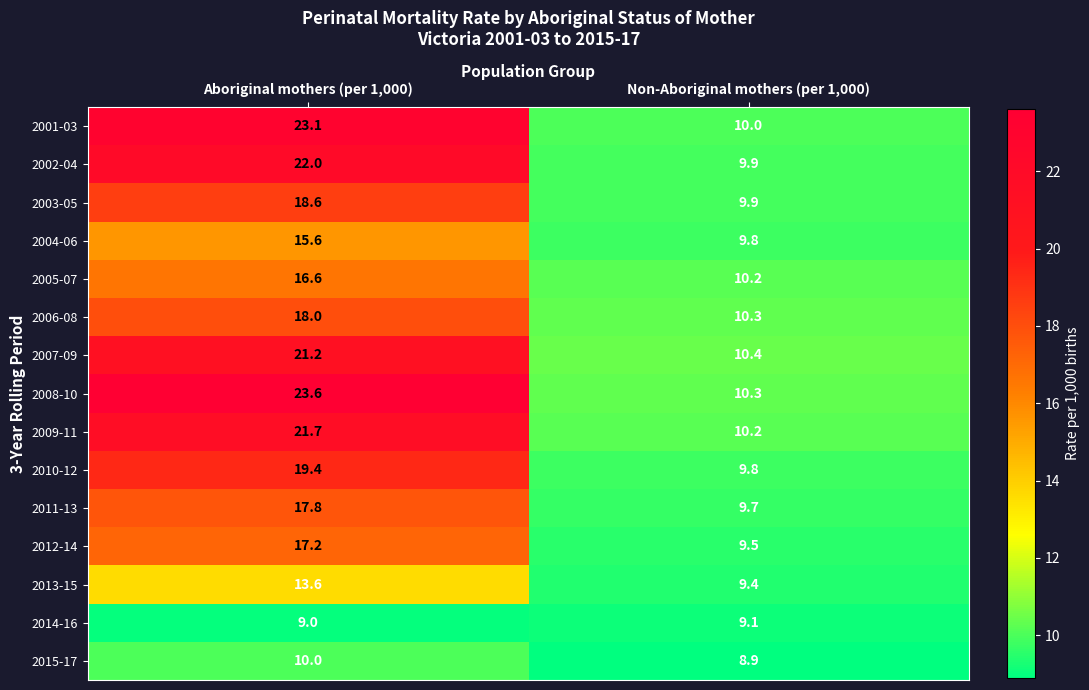

Reading right to left, extract all data points from this chart.

2001-03: 10.0	23.1
2002-04: 9.9	22.0
2003-05: 9.9	18.6
2004-06: 9.8	15.6
2005-07: 10.2	16.6
2006-08: 10.3	18.0
2007-09: 10.4	21.2
2008-10: 10.3	23.6
2009-11: 10.2	21.7
2010-12: 9.8	19.4
2011-13: 9.7	17.8
2012-14: 9.5	17.2
2013-15: 9.4	13.6
2014-16: 9.1	9.0
2015-17: 8.9	10.0